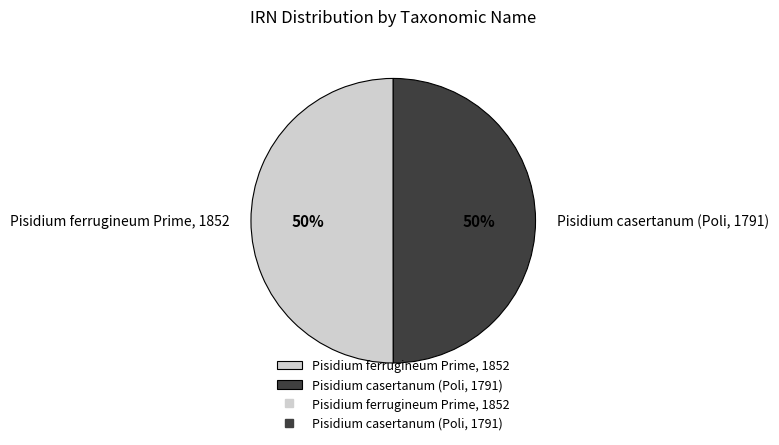

Is the sum of Pisidium ferrugineum Prime, 1852 and Pisidium casertanum (Poli, 1791) greater than half?

Yes